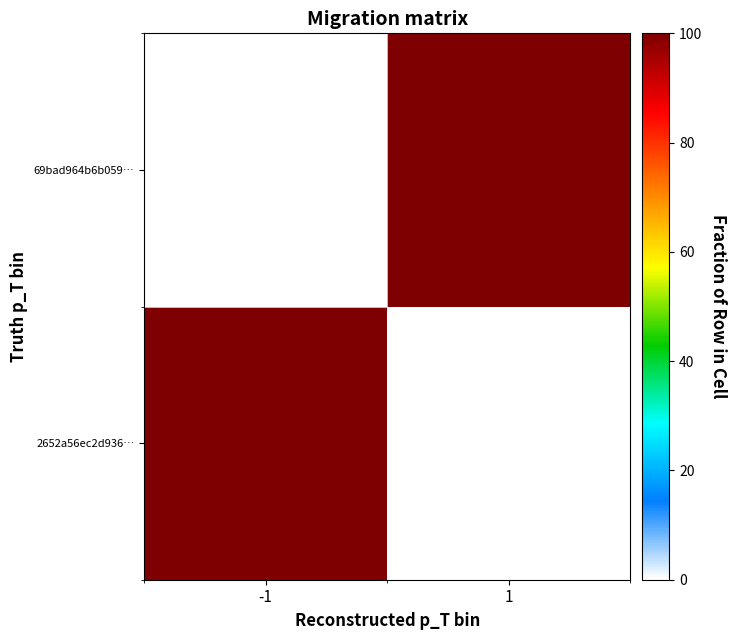

Between -1 and 1, which series saw the biggest shift?

2652a56ec2d936…